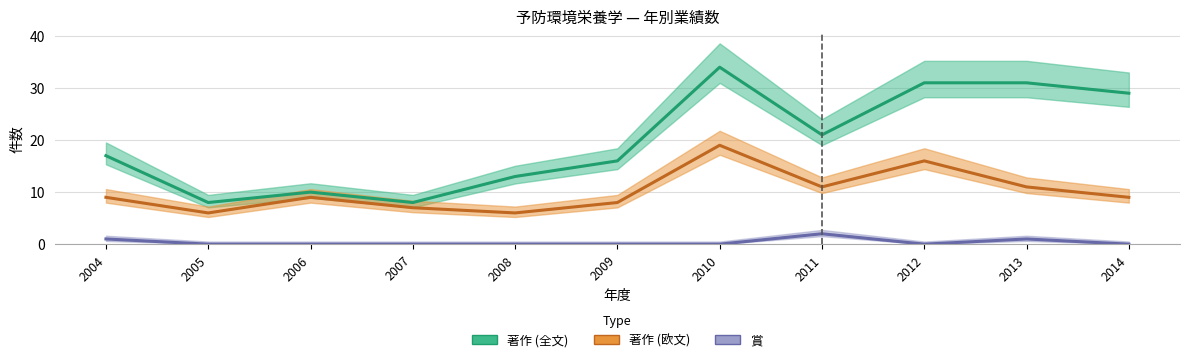

At which category does 賞 reach its first local peak?

2011